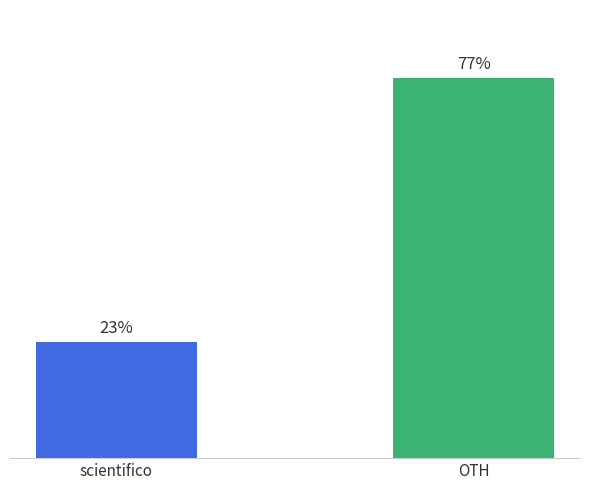

List the labels in order of value, smallest first.

scientifico, OTH